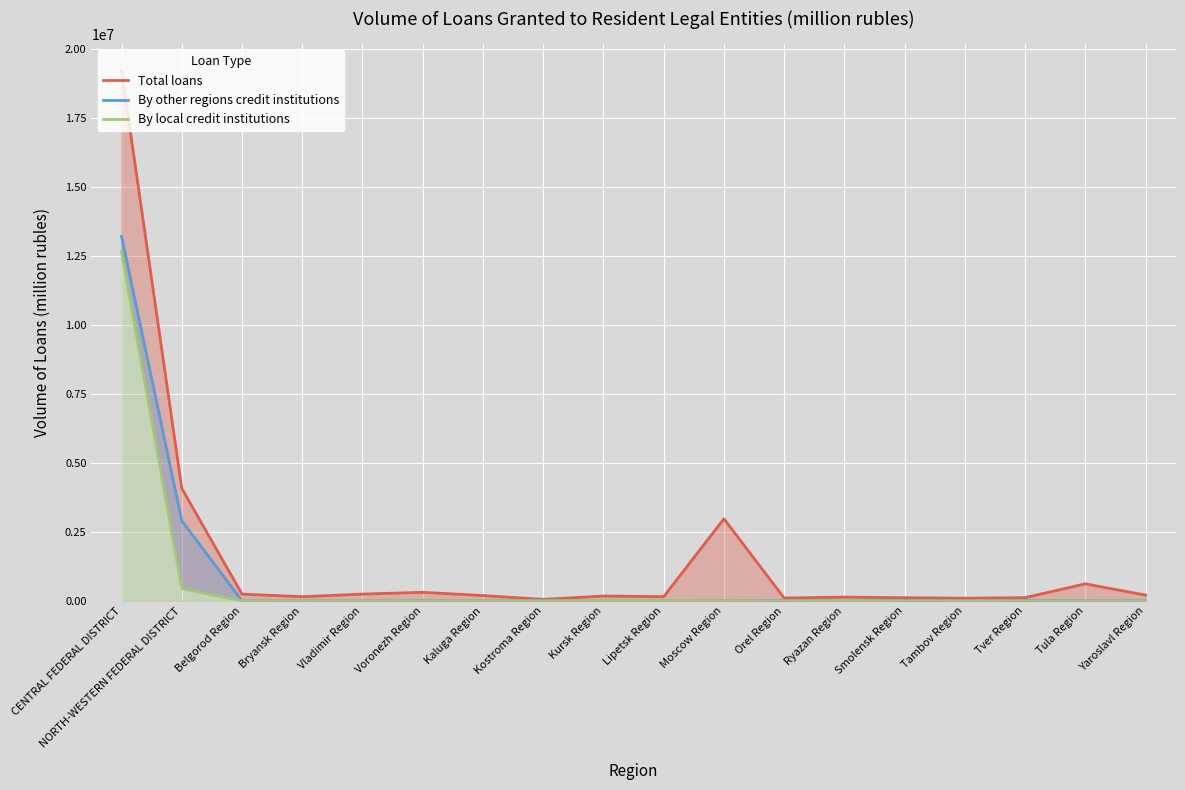

Rank the series by their maximum value, from highest to lowest.

Total loans, By other regions credit institutions, By local credit institutions